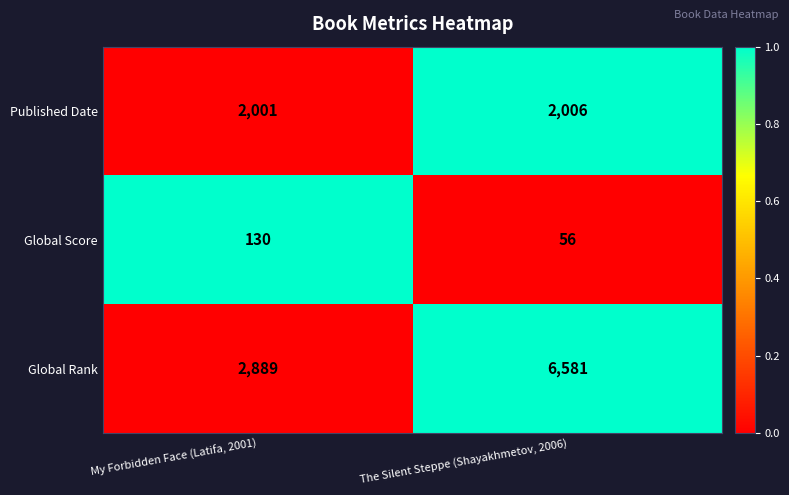

What is the spread (max minus min) of values at My Forbidden Face (Latifa, 2001)?

2759